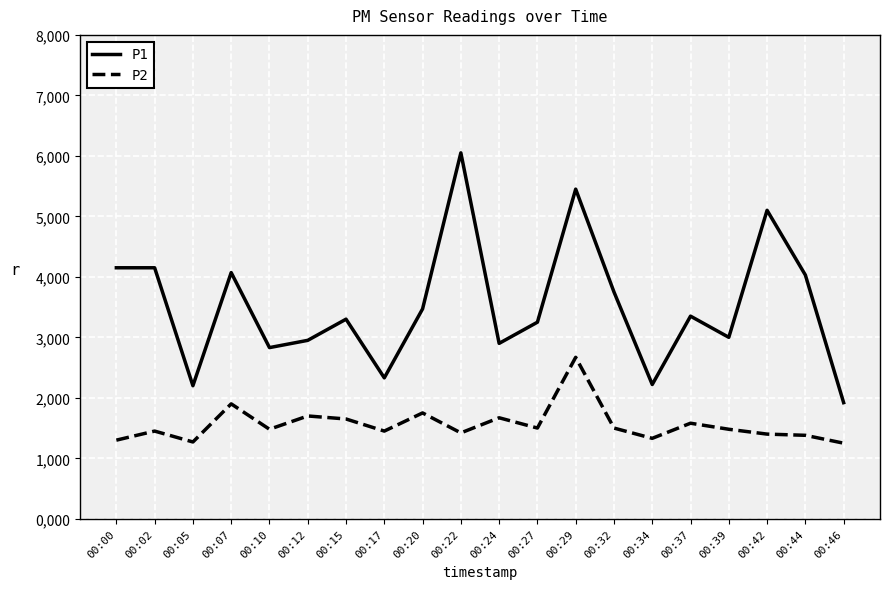

Reading right to left, what are all the values shown in this chart?

P1: 1.9	4.0	5.1	3.0	3.4	2.2	3.8	5.5	3.2	2.9	6.0	3.5	2.3	3.3	3.0	2.8	4.1	2.2	4.2	4.2
P2: 1.2	1.4	1.4	1.5	1.6	1.3	1.5	2.7	1.5	1.7	1.4	1.8	1.4	1.6	1.7	1.5	1.9	1.3	1.4	1.3